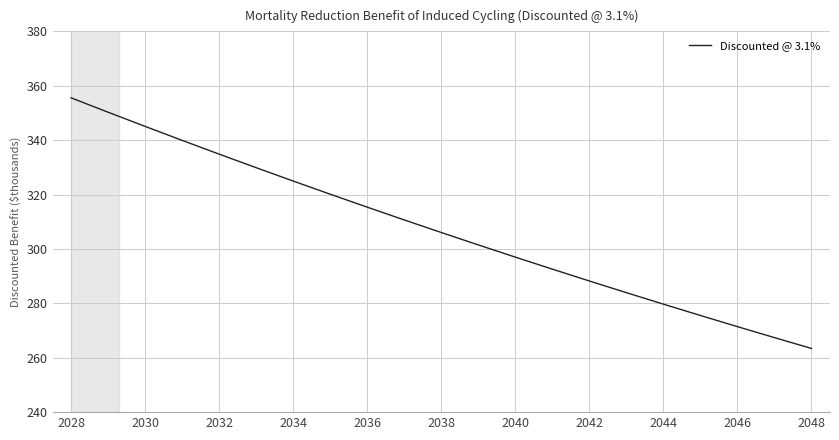

What is the minimum value shown in the chart?

263.4